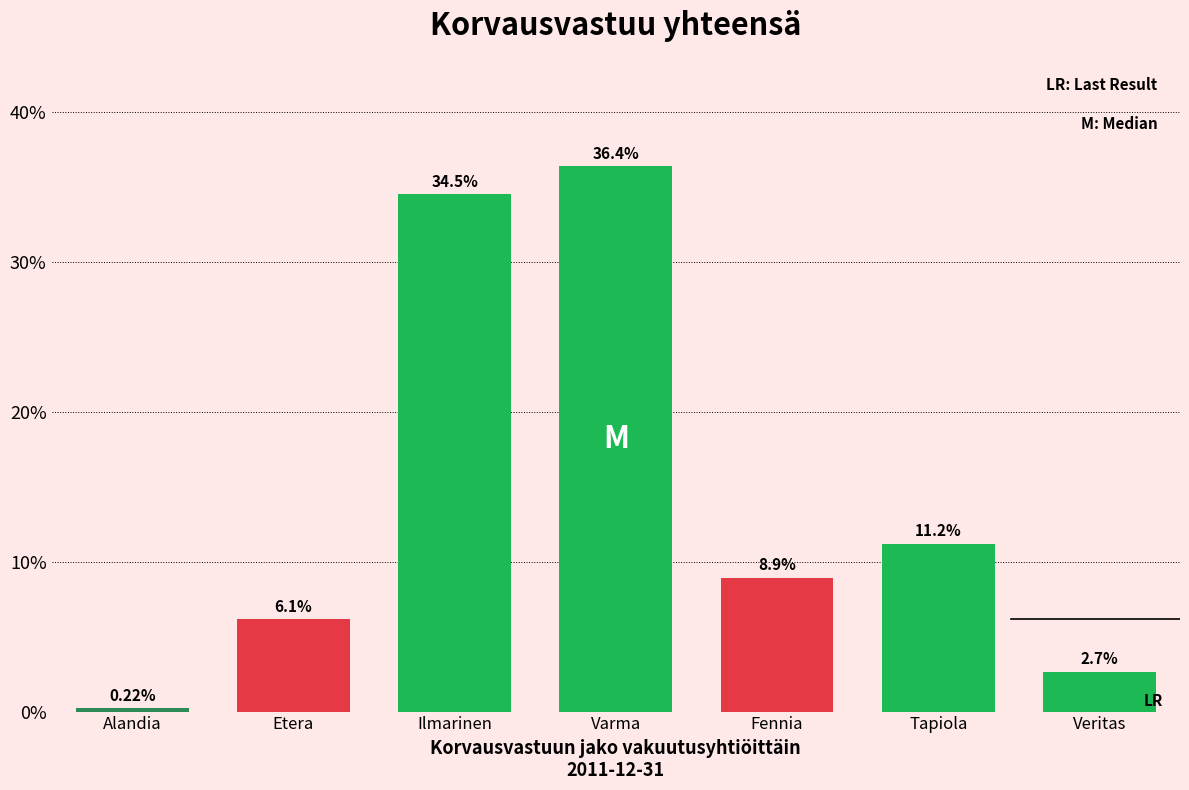

What is the difference between the values at Tapiola and Ilmarinen?

23.3